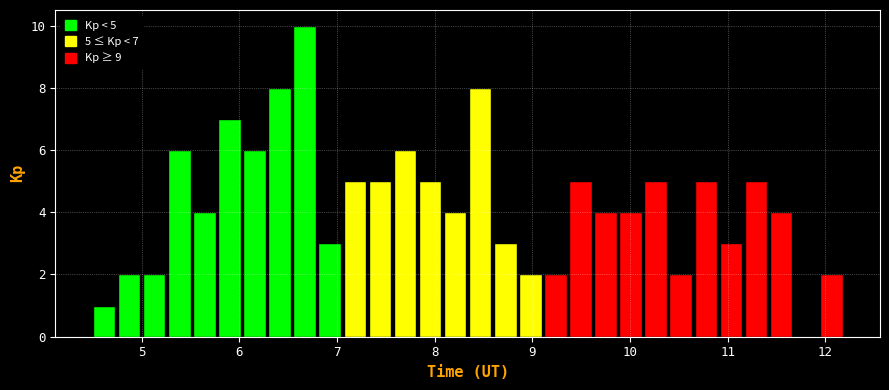

Read against the x-axis, roughly where is the centre of the tallest bar?

6.7